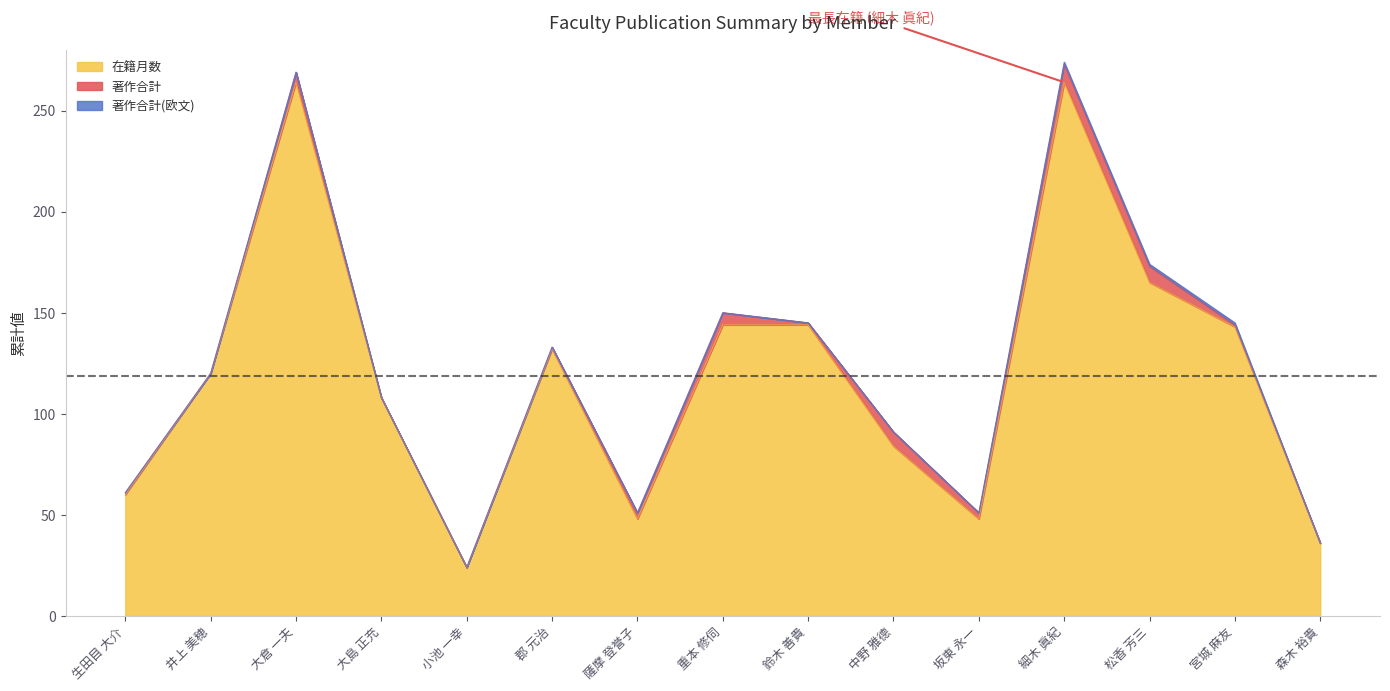

What is the difference between the maximum and second lowest values in the 著作合計(欧文) series?

1